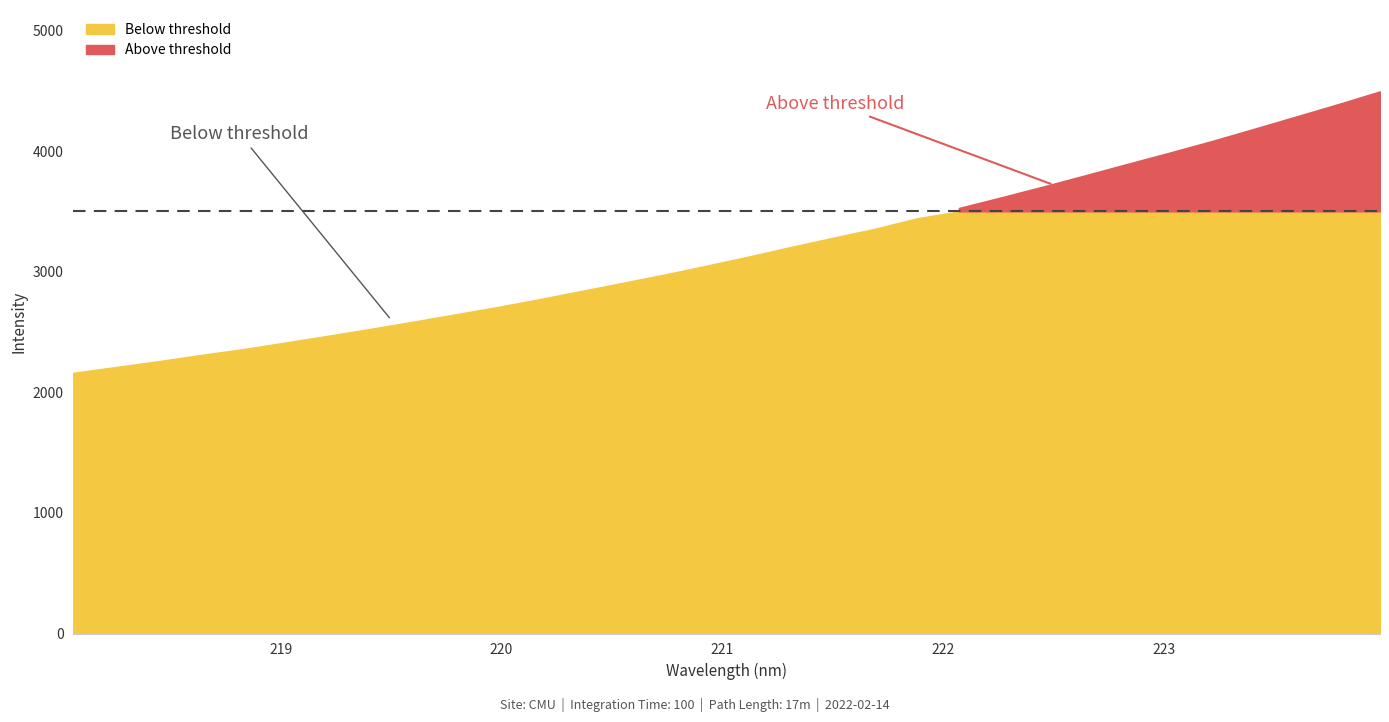

What is the minimum value shown in the chart?

2161.8